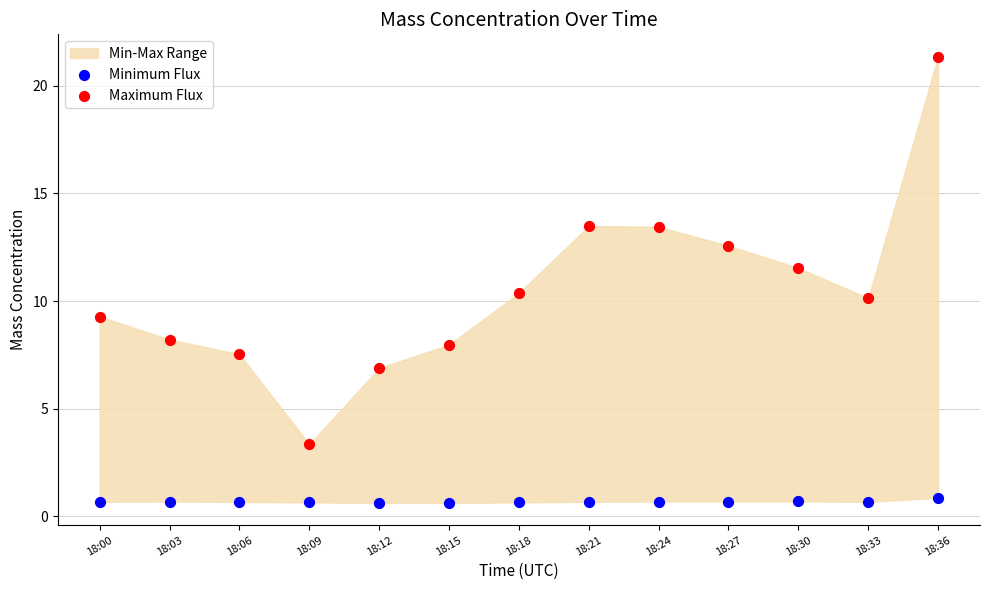

Across all data points, what is the range of Y values (max minus min)?

20.7